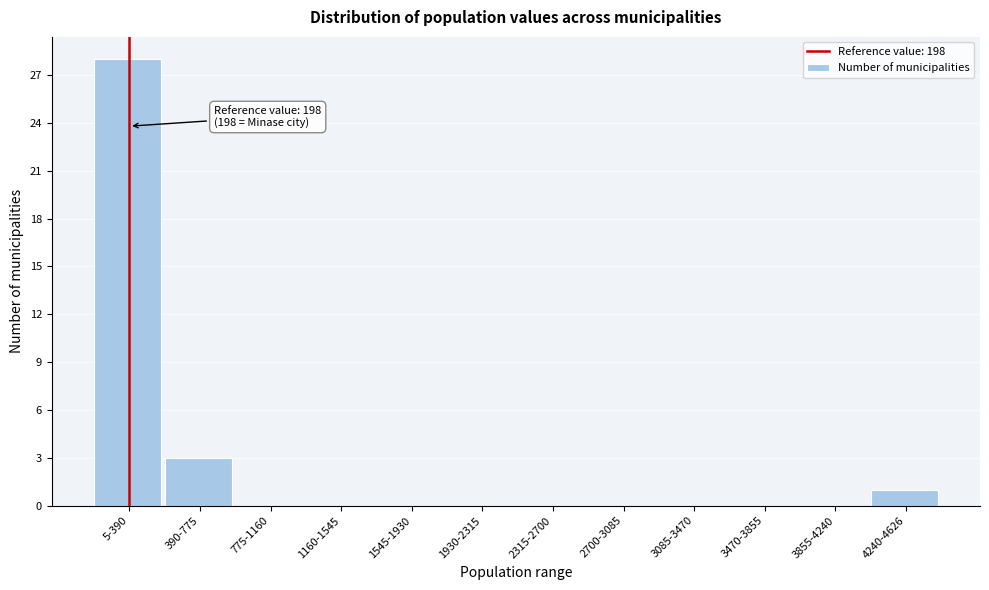

Reading left to right, transcribe all the data shown in this chart.

5-390=28	390-775=3	775-1160=0	1160-1545=0	1545-1930=0	1930-2315=0	2315-2700=0	2700-3085=0	3085-3470=0	3470-3855=0	3855-4240=0	4240-4626=1